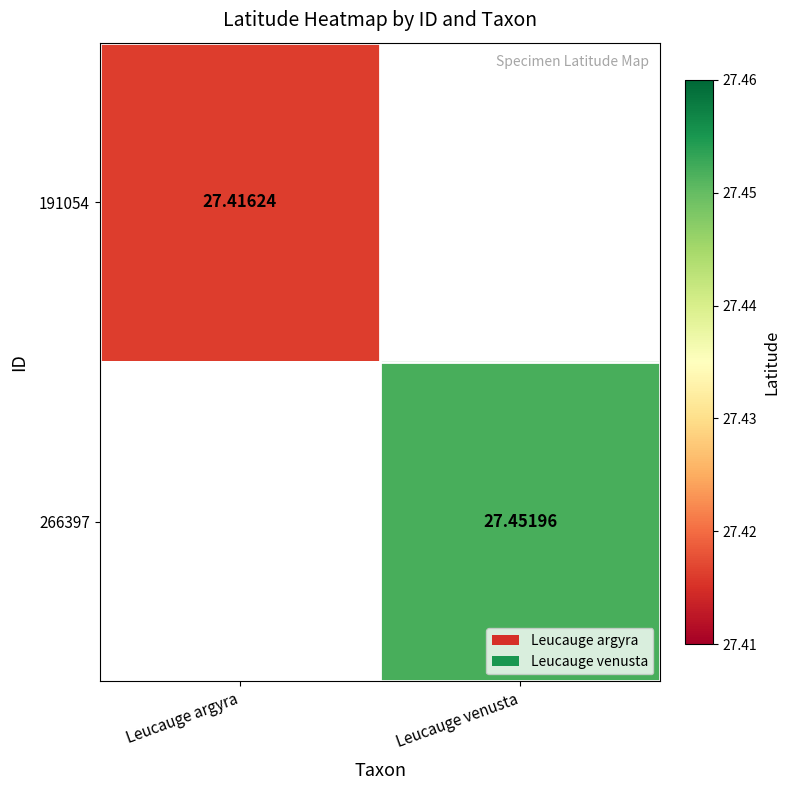

Is it true that 191054 equals 27.4 at Leucauge argyra?

True